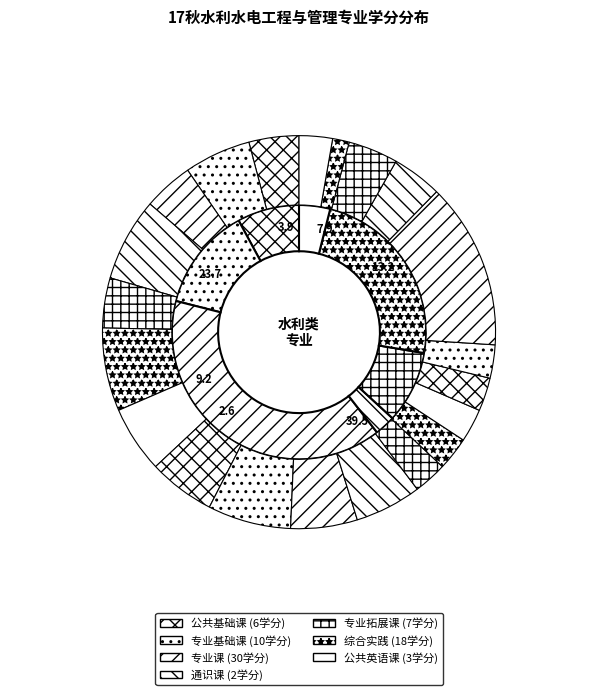

Does 水利工程测量实训 represent more than half of the total?

No